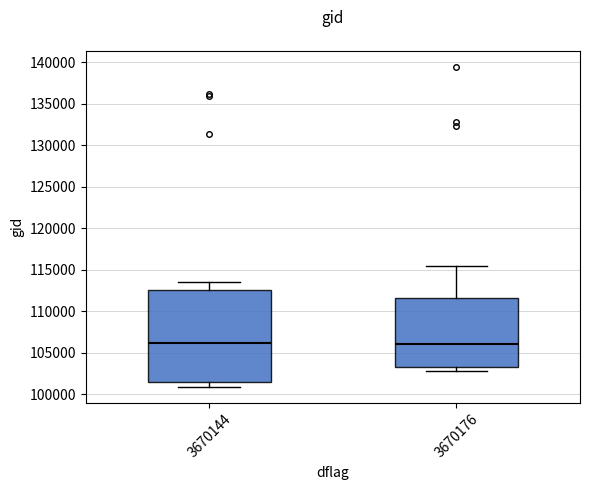

Where does the median line of the box at x = 3670144 sit on the y-axis? The values are not printed on the chart, so give them approximately, as read against the axis.

106000